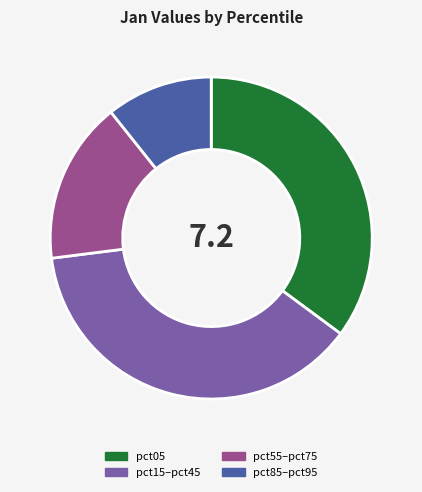

What is the smallest slice in the pie chart?

pct85–pct95